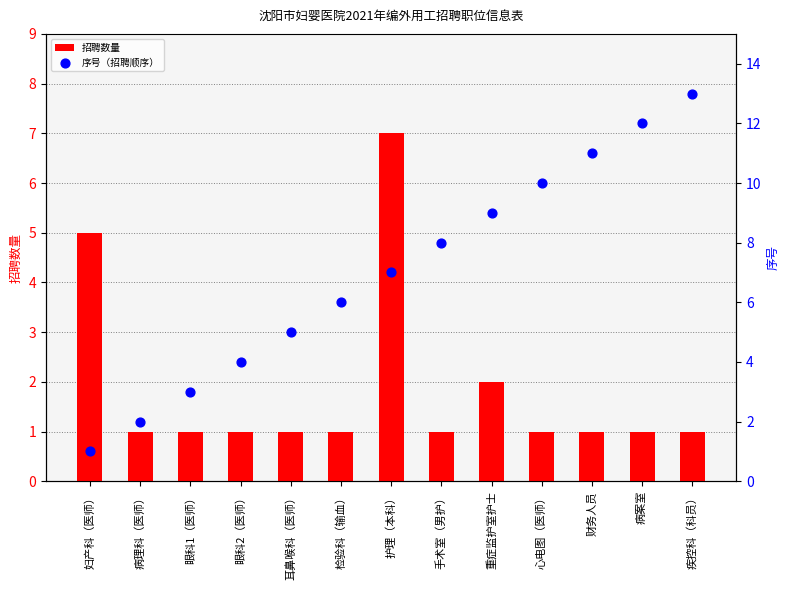

At how many categories does at least one series exceed 1?

13